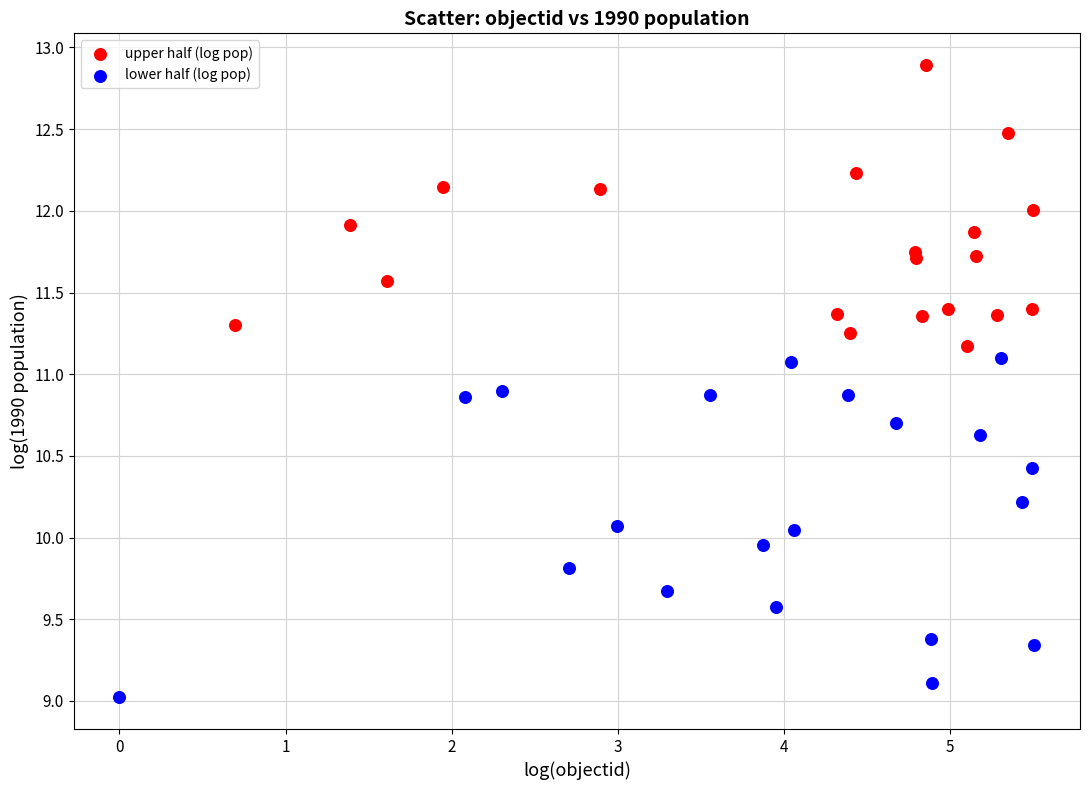

Which series contains the lowest Y value?

lower half (log pop)